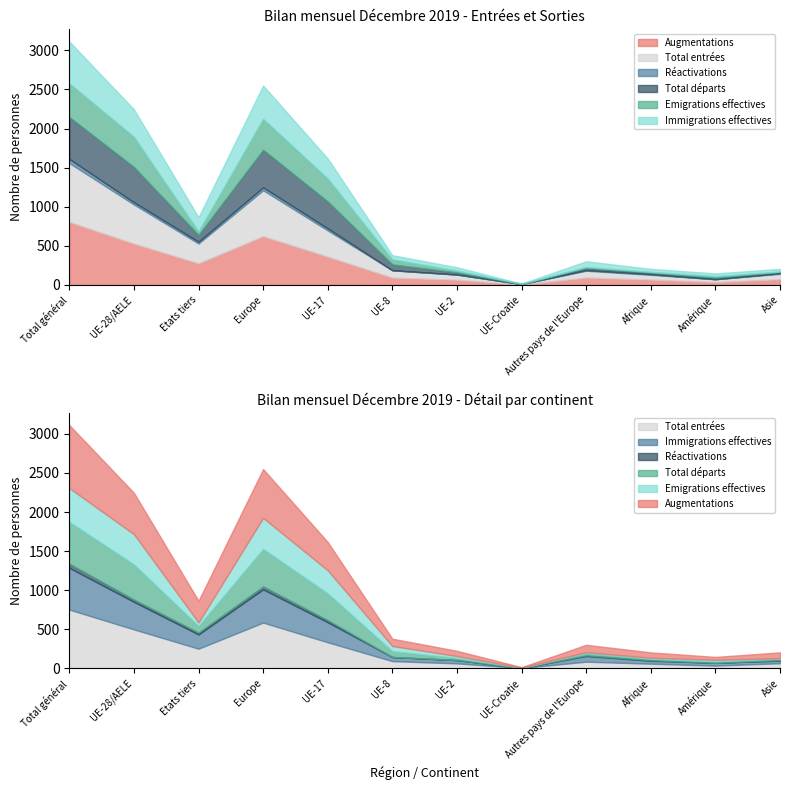

What is the difference between the maximum and minimum values in the Total départs series?

532